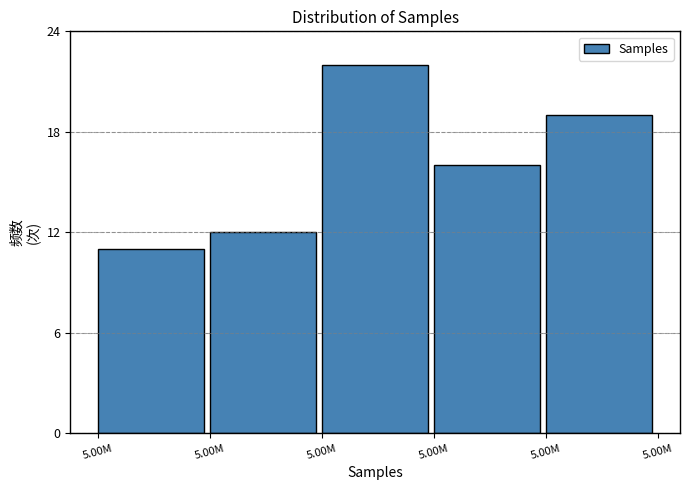

How many data points does each series have?

5